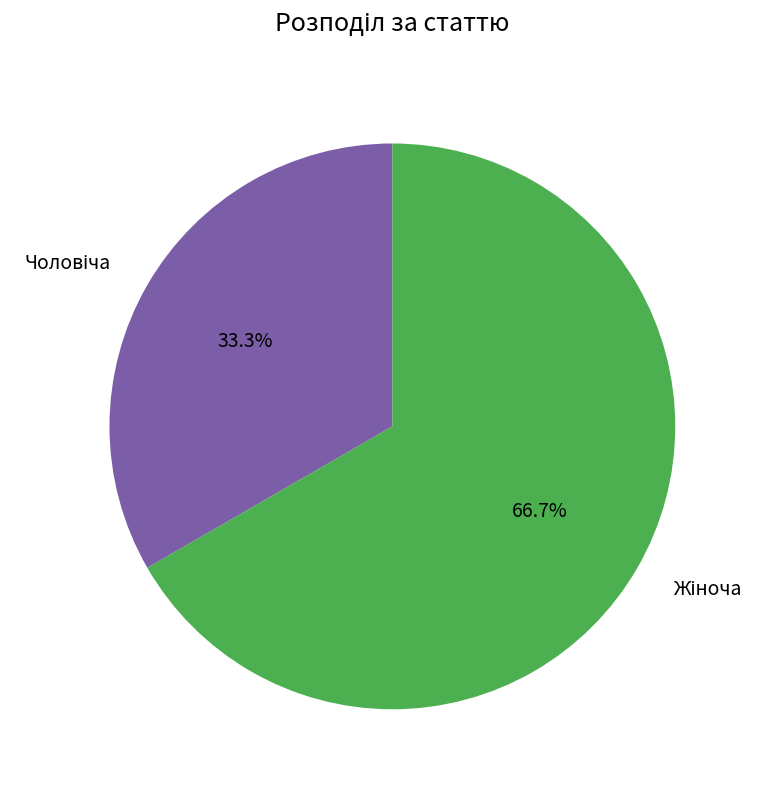

Is there a majority slice in this chart?

Yes